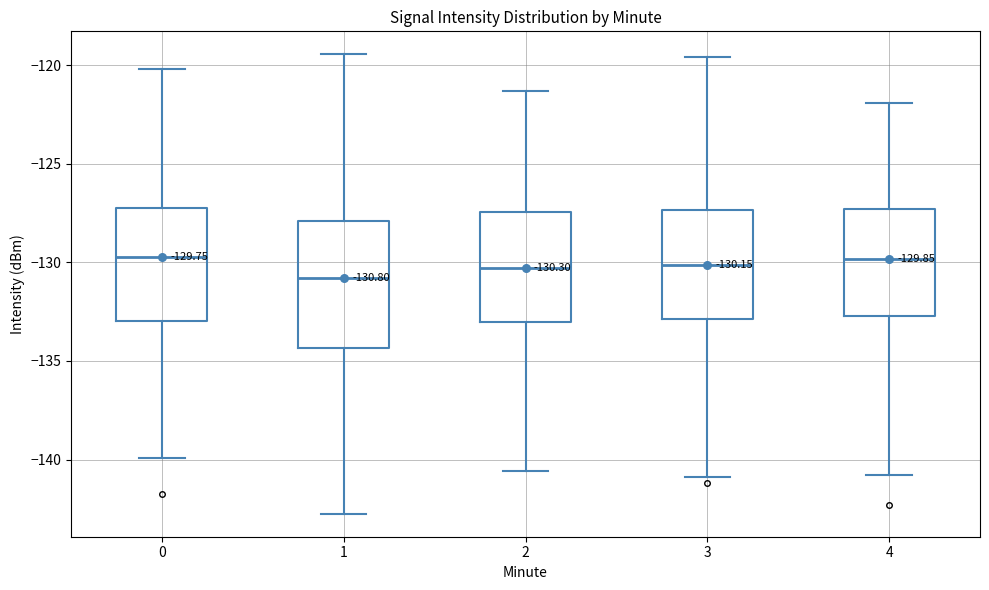

Comparing the boxes themselves (not the whiskers), which one is the tallest?

1